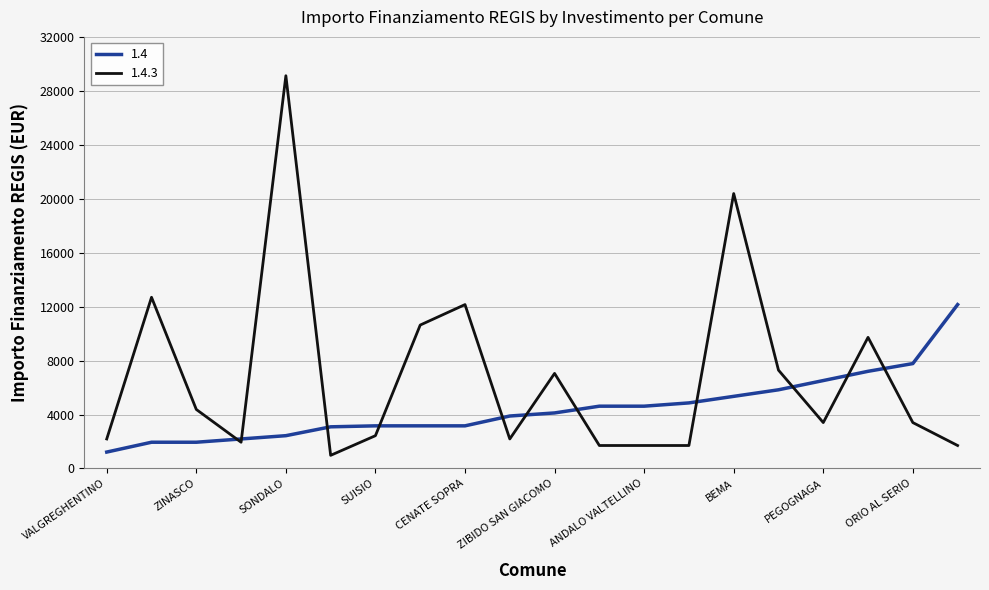

Which series has the largest total across all categories?

1.4.3